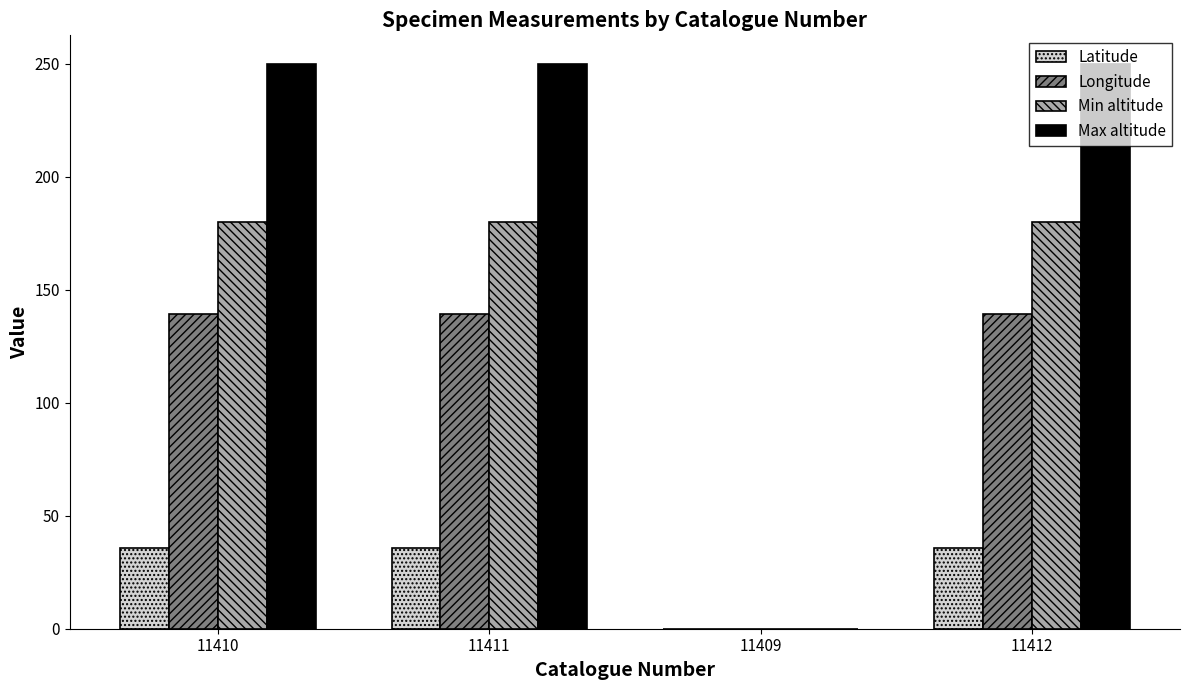

What is the maximum value for Max altitude?

250.0